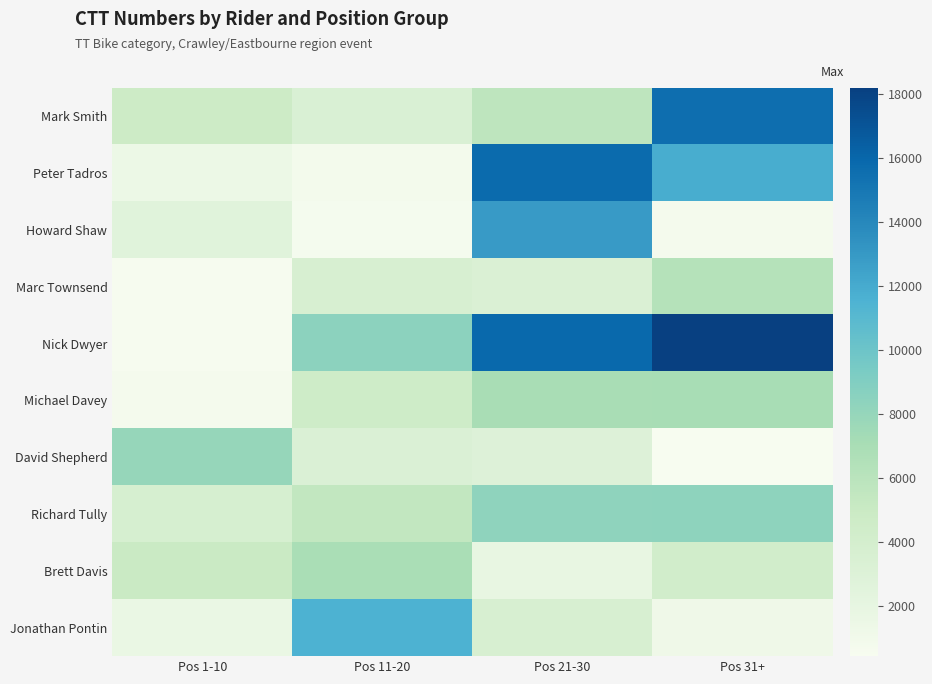

At how many categories does at least one series exceed 15733?

2